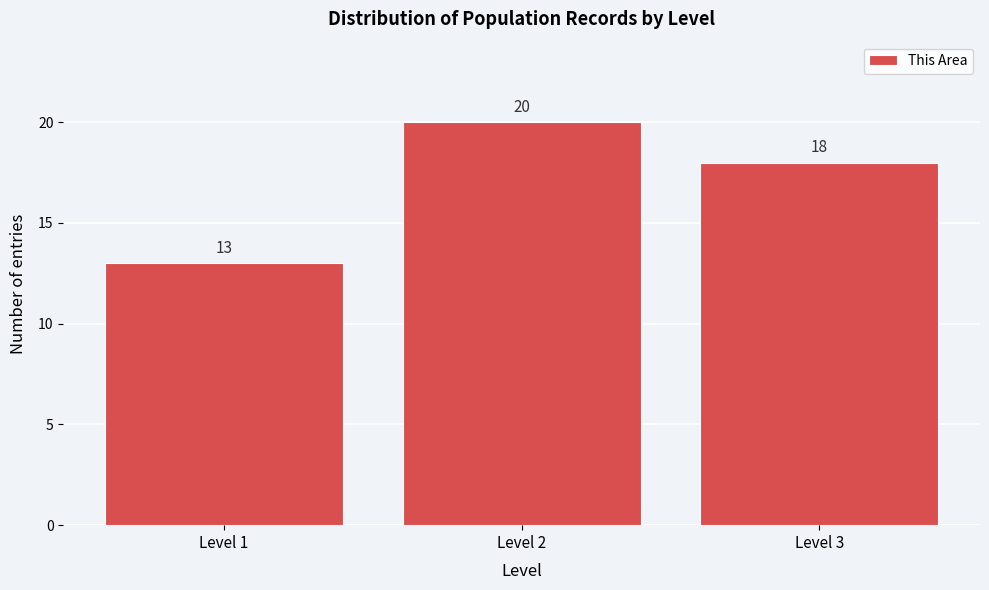

Reading left to right, list every bar in this chart as the range it spans on the x-axis followed by its height.

0.5 to 1.5: 13
1.5 to 2.5: 20
2.5 to 3.5: 18